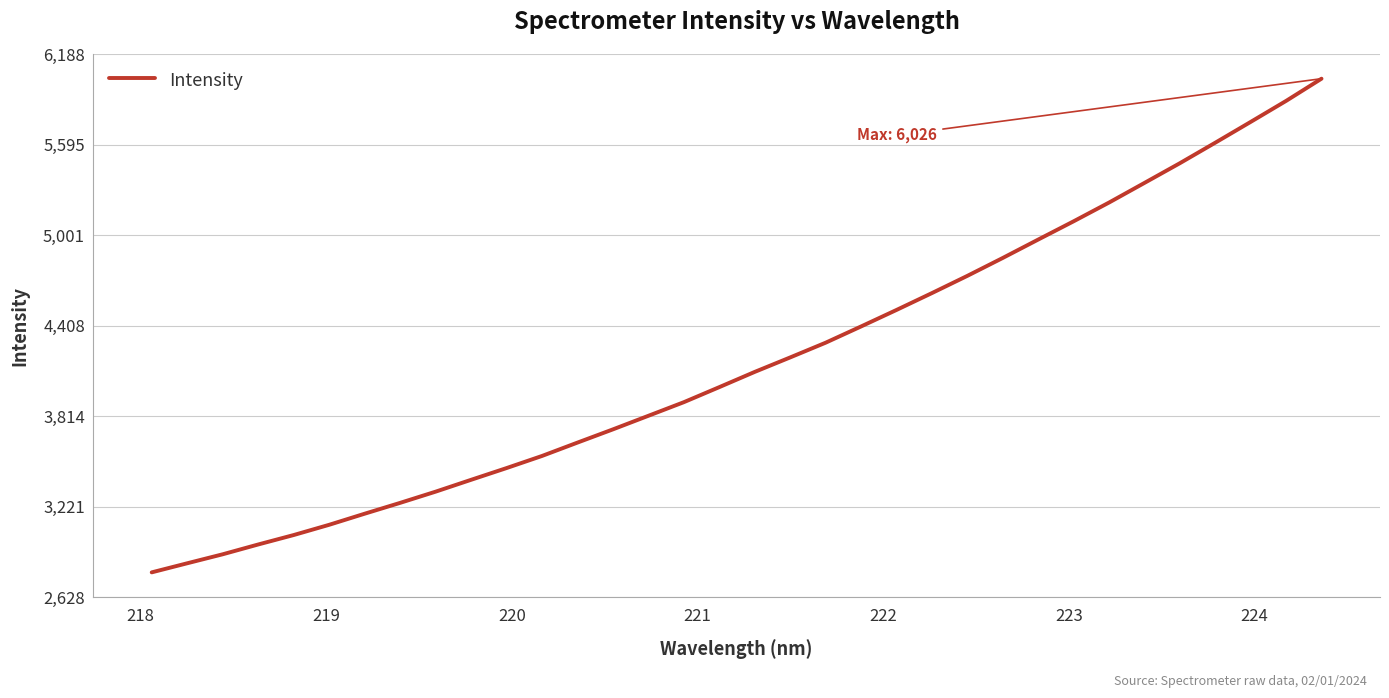

What is the maximum value shown in the chart?

6026.4